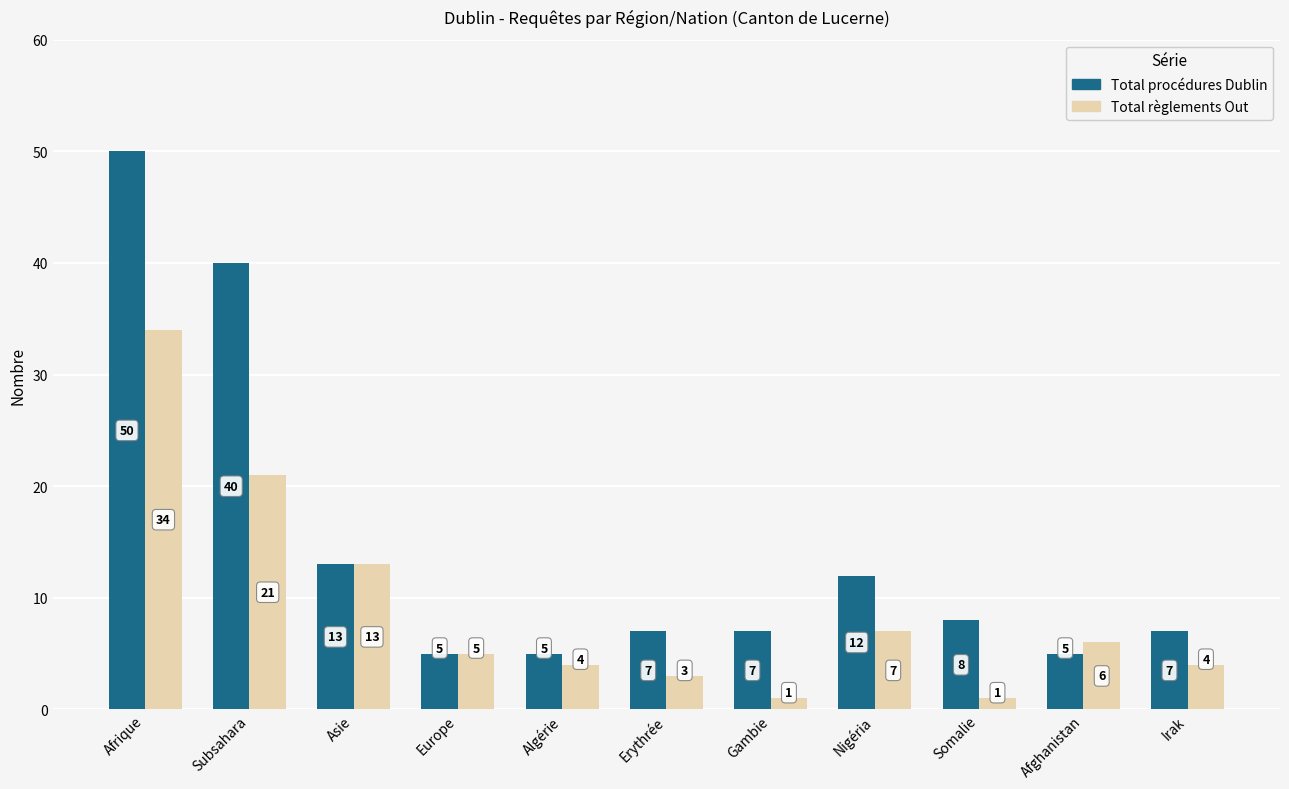

Read the Total règlements Out value at Algérie, to the nearest 5.

5